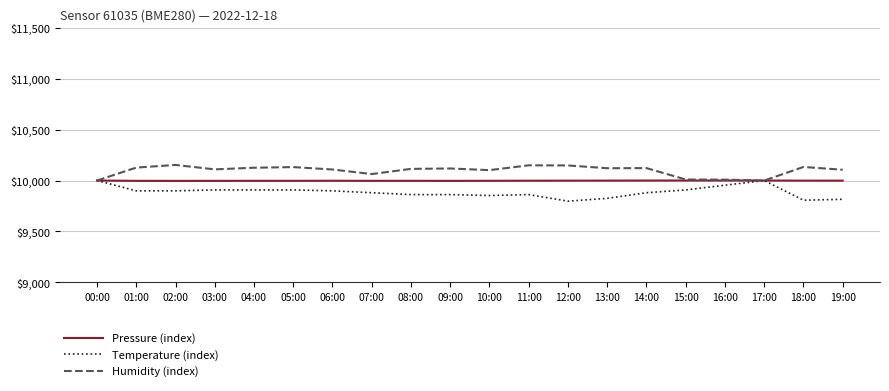

What is the difference between the second highest and minimum values in the Temperature (index) series?

202.6